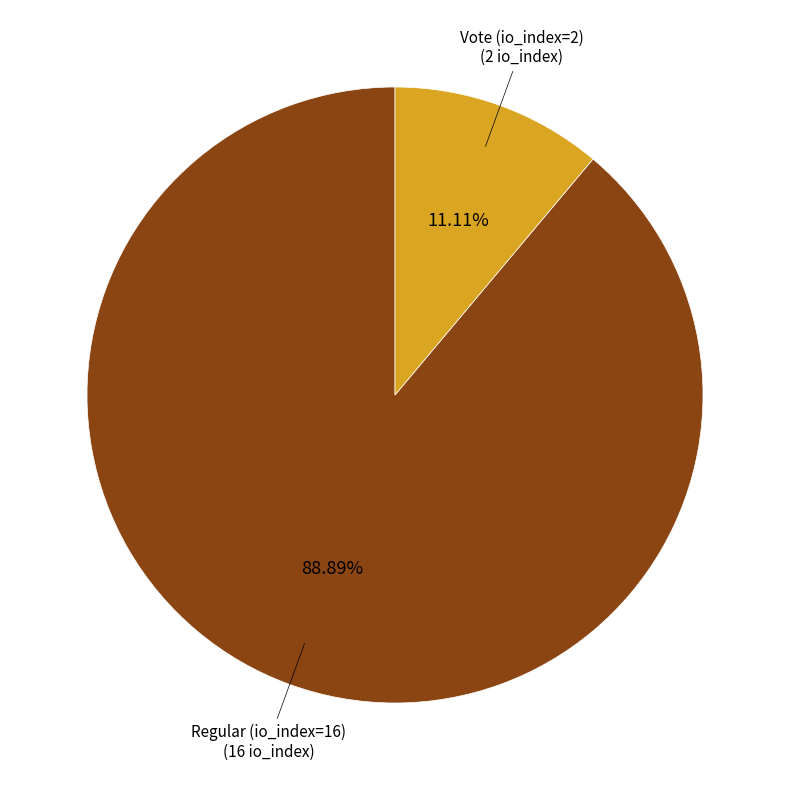

The Vote (io_index=2) slice represents 23% of the pie. True or false?

False